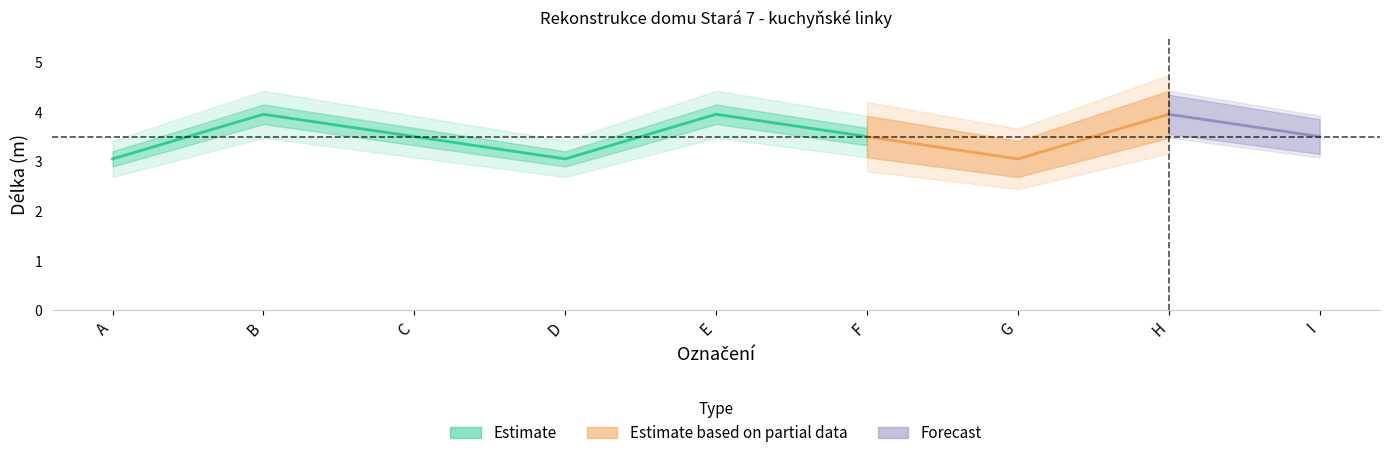

Is it true that length equals 1.0 at H?

False